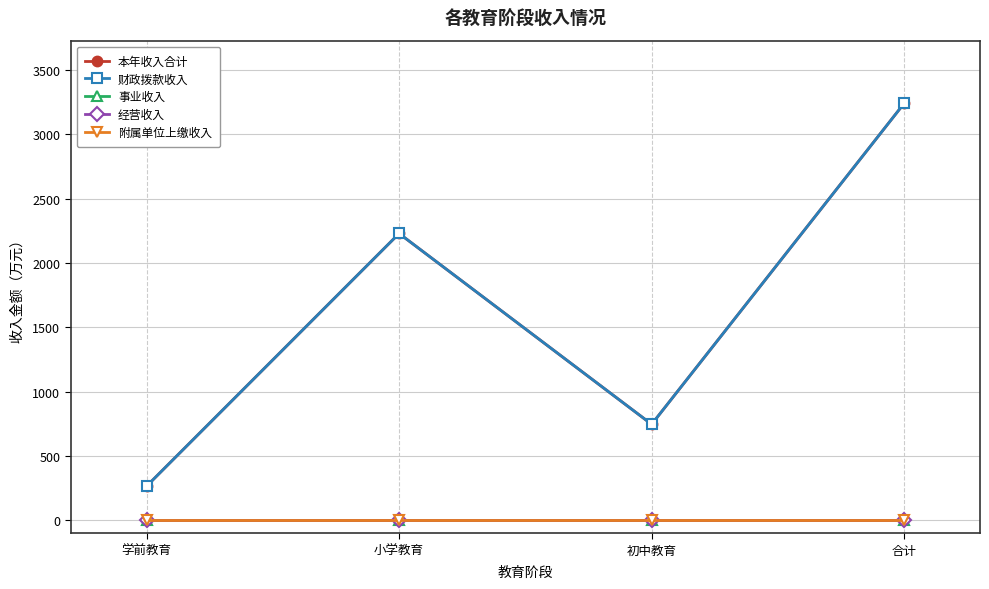

Does the chart have visible grid lines?

Yes